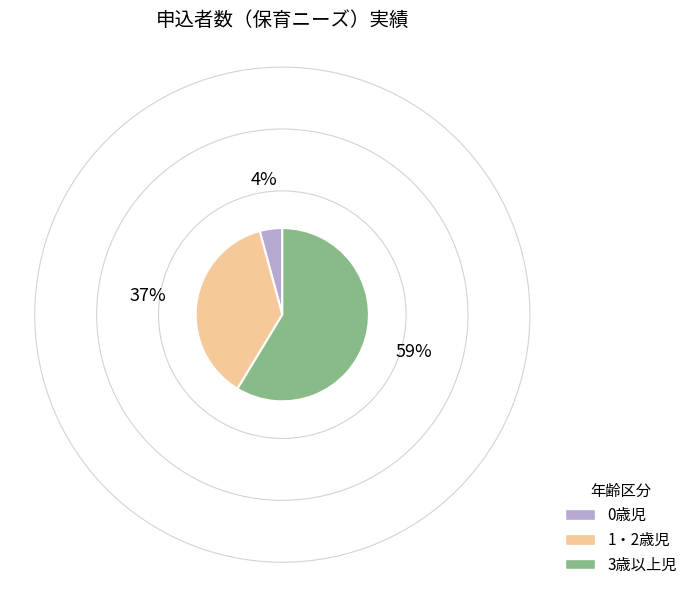

Which slice is the largest?

3歳以上児